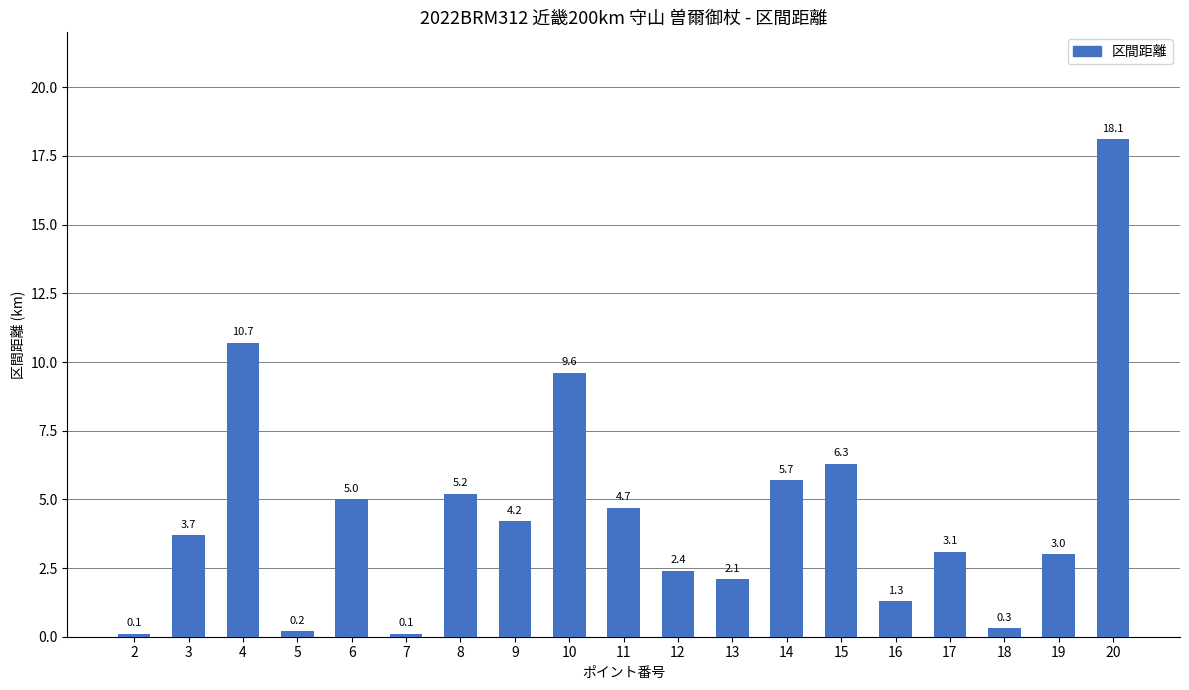

Reading right to left, transcribe all the data shown in this chart.

18.1	3.0	0.3	3.1	1.3	6.3	5.7	2.1	2.4	4.7	9.6	4.2	5.2	0.1	5.0	0.2	10.7	3.7	0.1